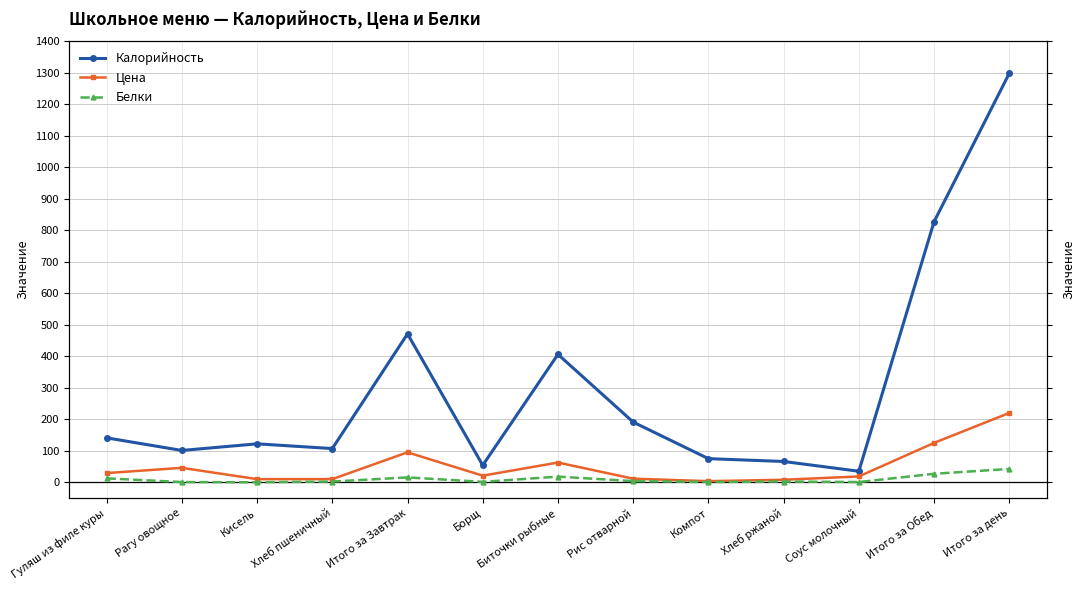

How many values in Белки are above zero?

12